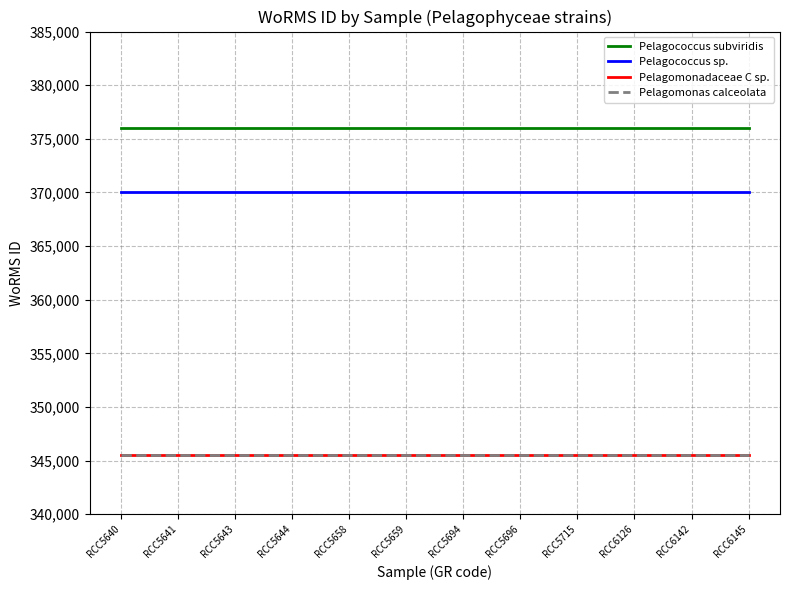

Reading left to right, transcribe all the data shown in this chart.

Pelagococcus subviridis: 375971	375971	375971	375971	375971	375971	375971	375971	375971	375971	375971	375971
Pelagococcus sp.: 370001	370001	370001	370001	370001	370001	370001	370001	370001	370001	370001	370001
Pelagomonadaceae C sp.: 345502	345502	345502	345502	345502	345502	345502	345502	345502	345502	345502	345502
Pelagomonas calceolata: 345504	345504	345504	345504	345504	345504	345504	345504	345504	345504	345504	345504